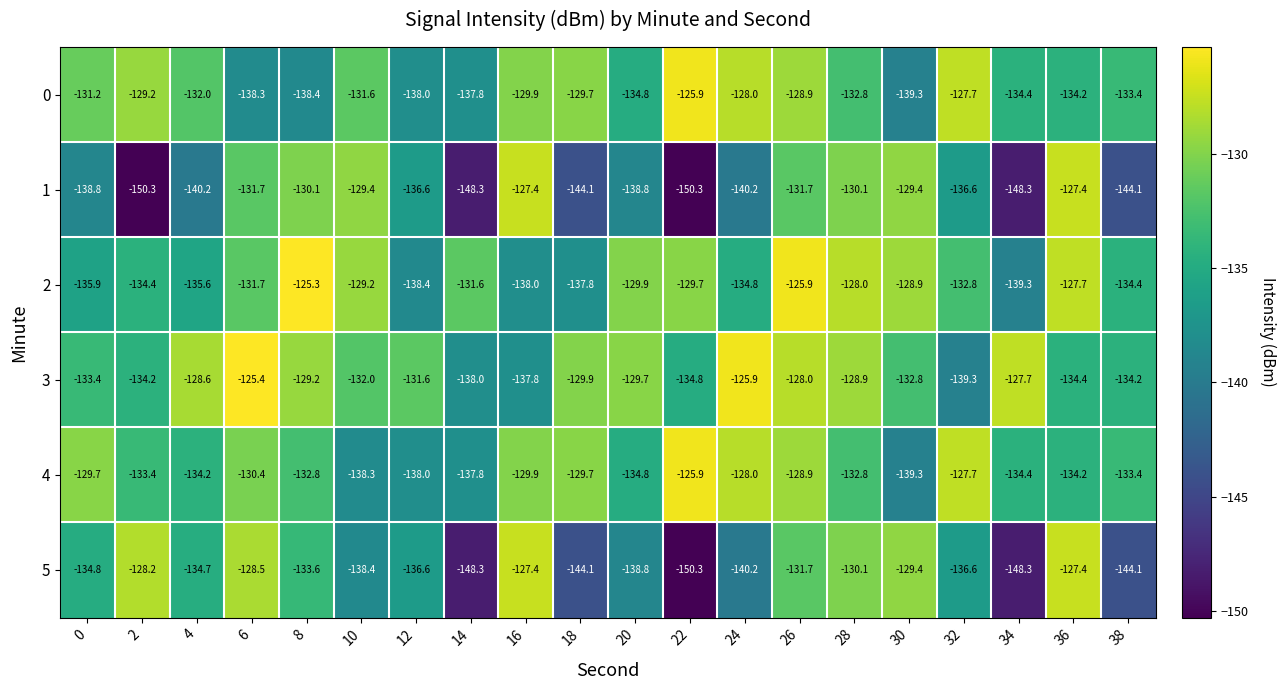

What is the total value across all series at 6?

-786.0